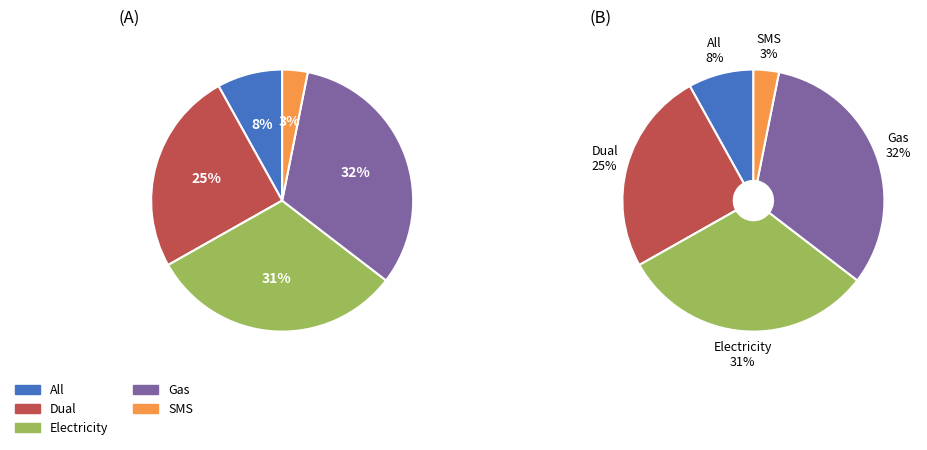

To the nearest percent, what is the difference between the Electricity and All slice percentages?

23%